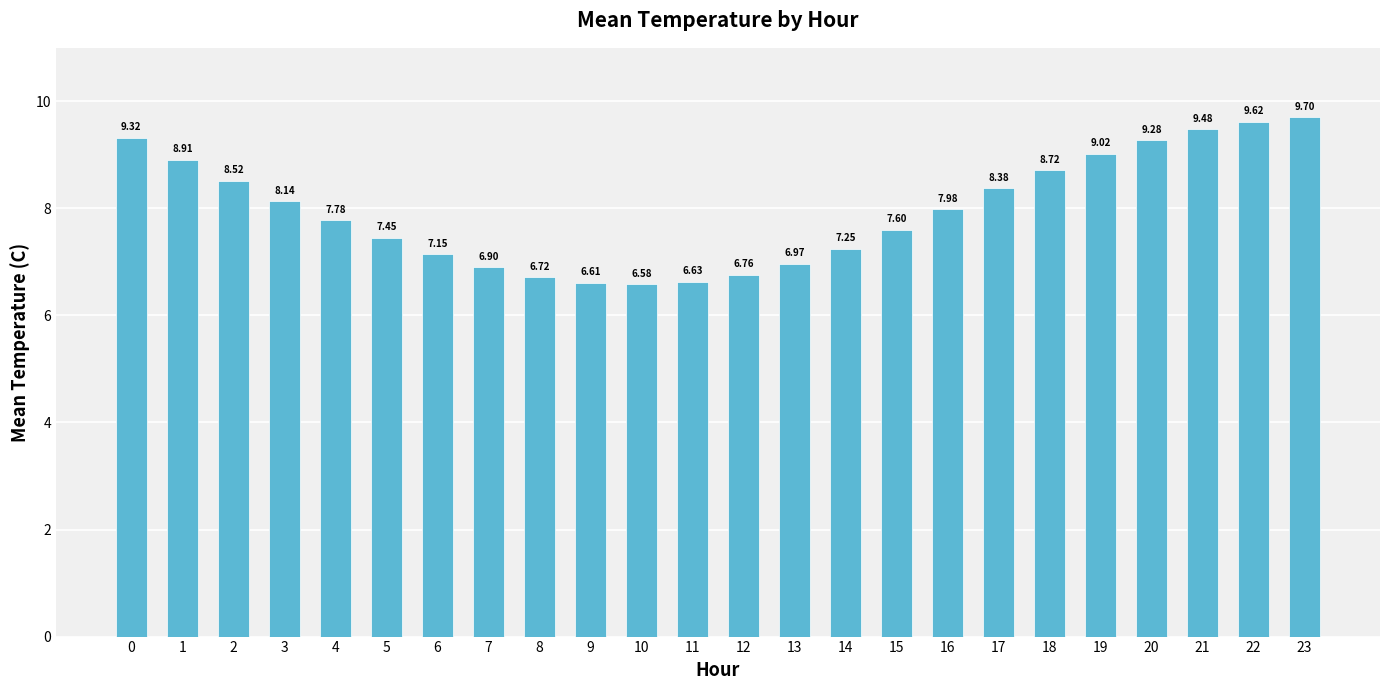

What is the value of the 18th bar from the left?

8.4